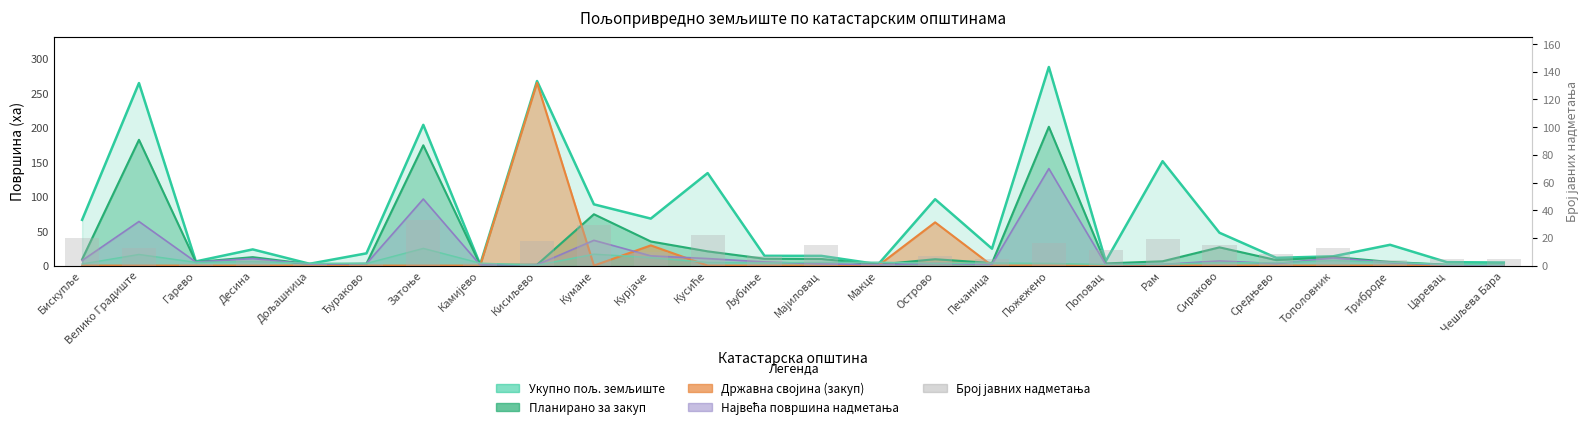

What position from the right is Поповац?

8